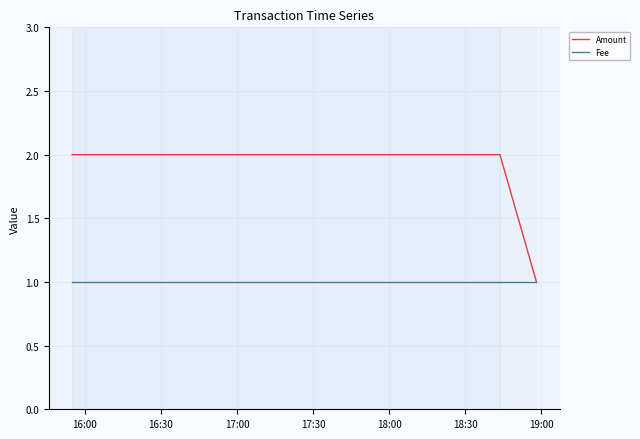

Rank the series by their maximum value, from lowest to highest.

Fee, Amount